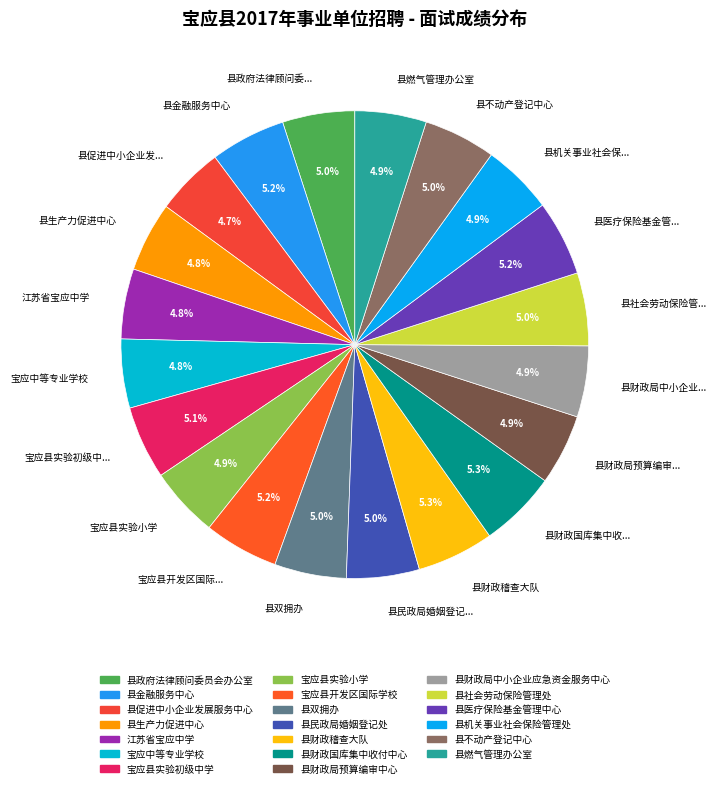

What percentage is NOT represented by 县政府法律顾问委...?

95.0%